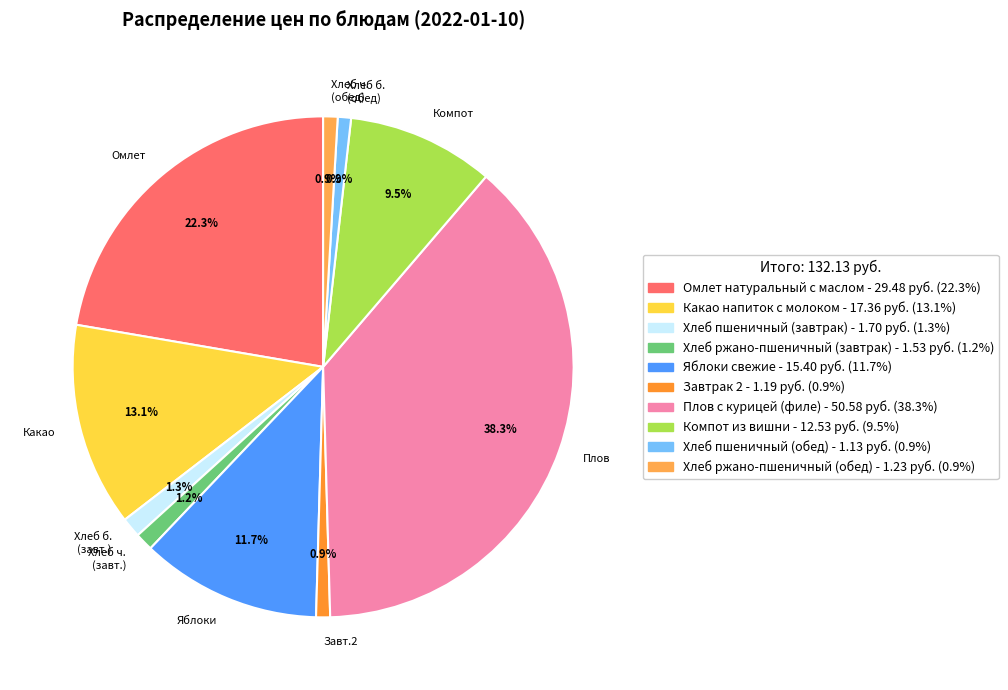

What is the largest slice in the pie chart?

Плов